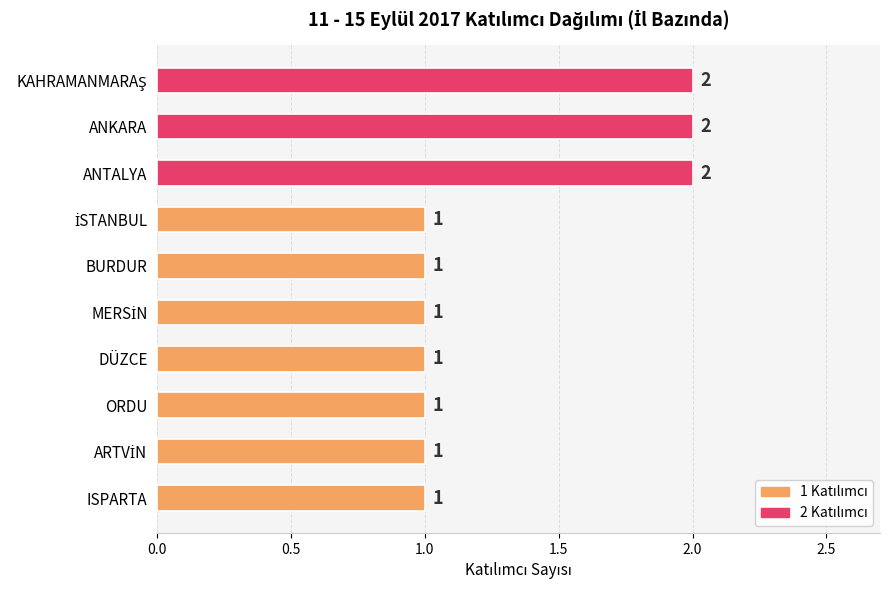

What is the maximum value shown in the chart?

2